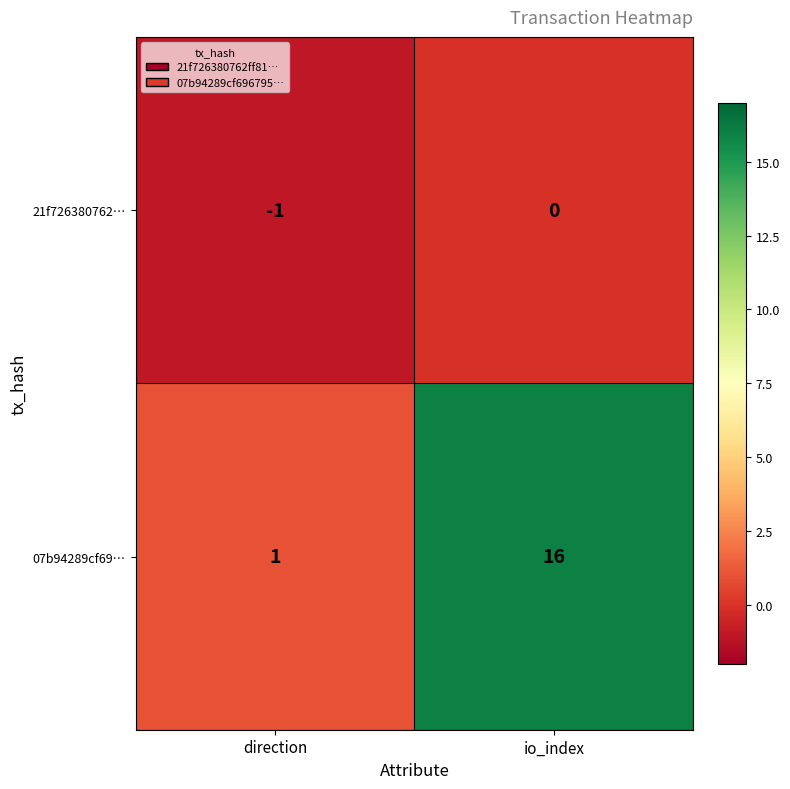

Reading right to left, list all the values displayed in this chart.

21f726380762…: 0	-1
07b94289cf69…: 16	1